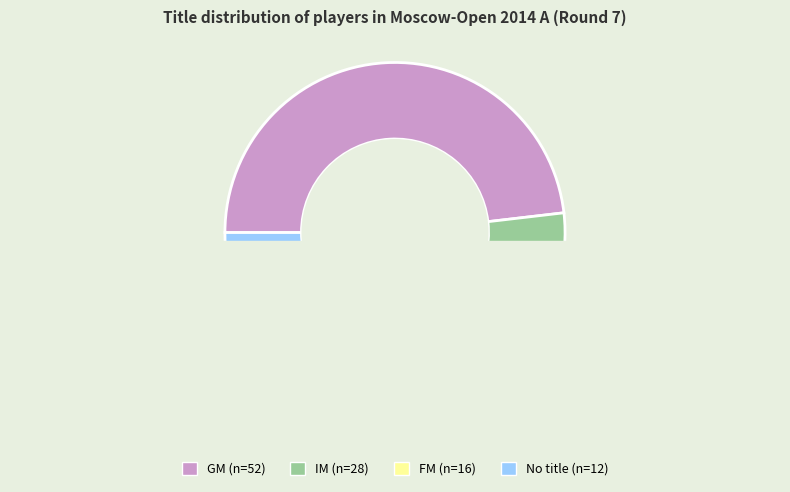

To the nearest percent, what percentage of the pie is FM?

15%